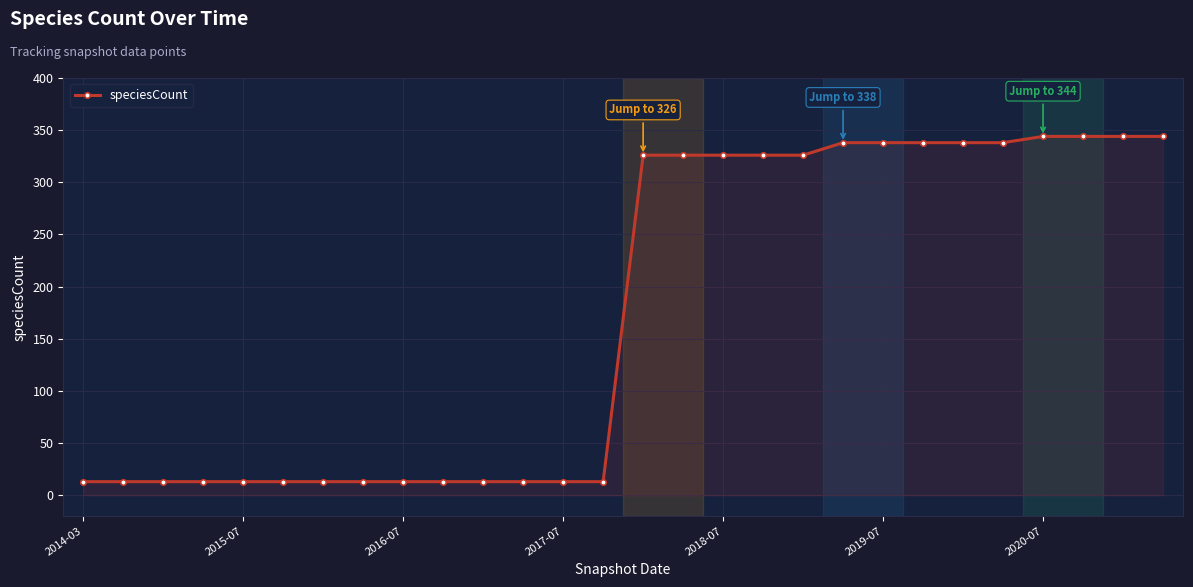

What is the greatest value displayed?

344